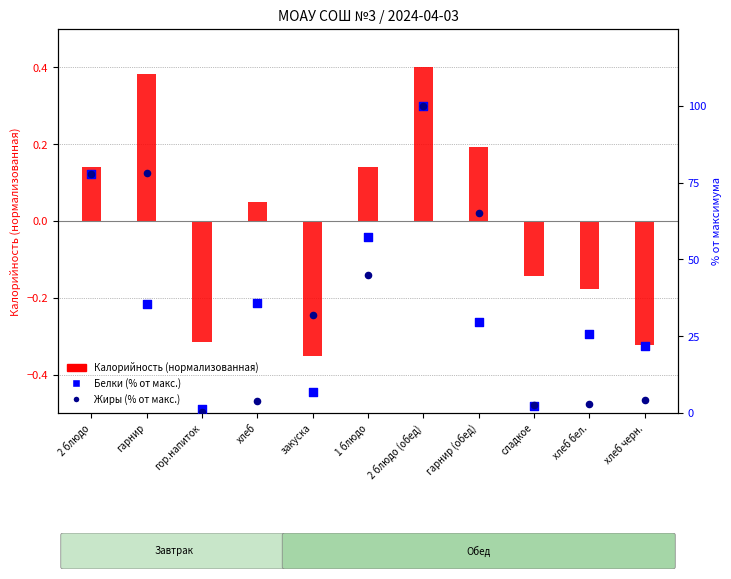

Which series has the largest total across all categories?

Жиры (% от макс.)